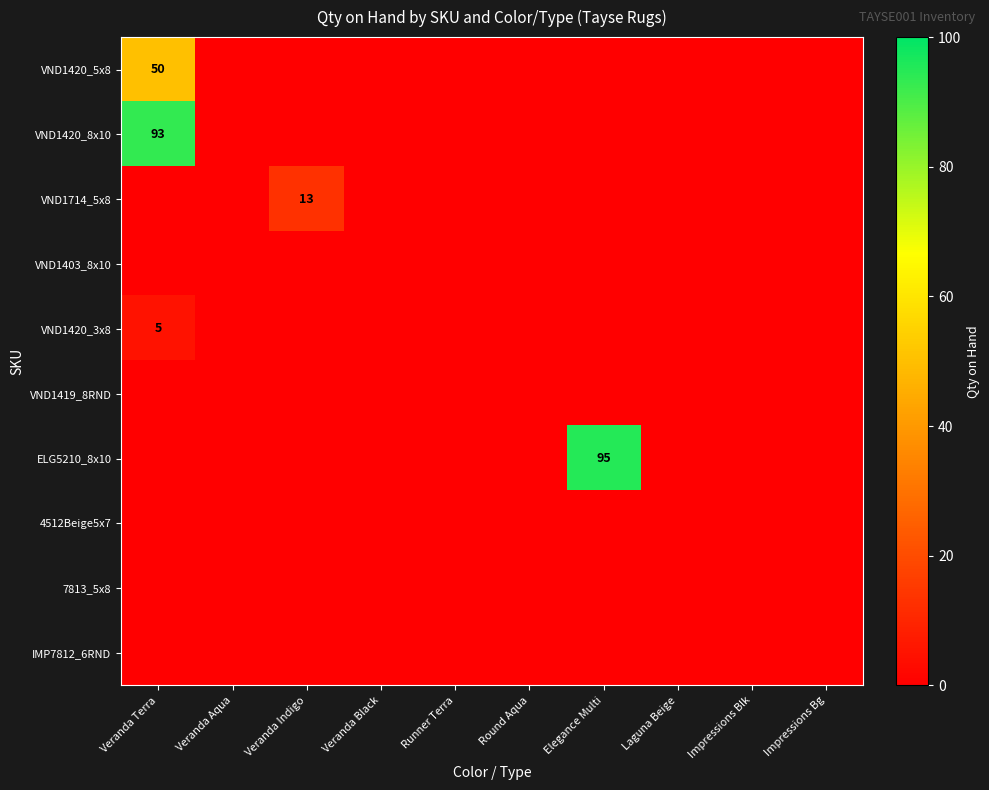

Which series has the largest total across all categories?

ELG5210_8x10